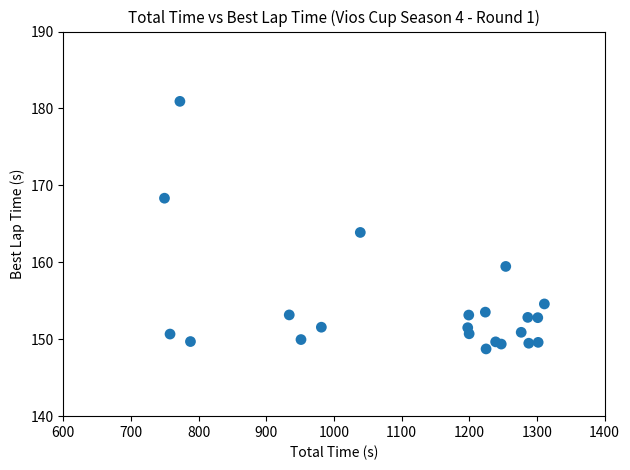

What is the range of X values (max minus min)?

561.5